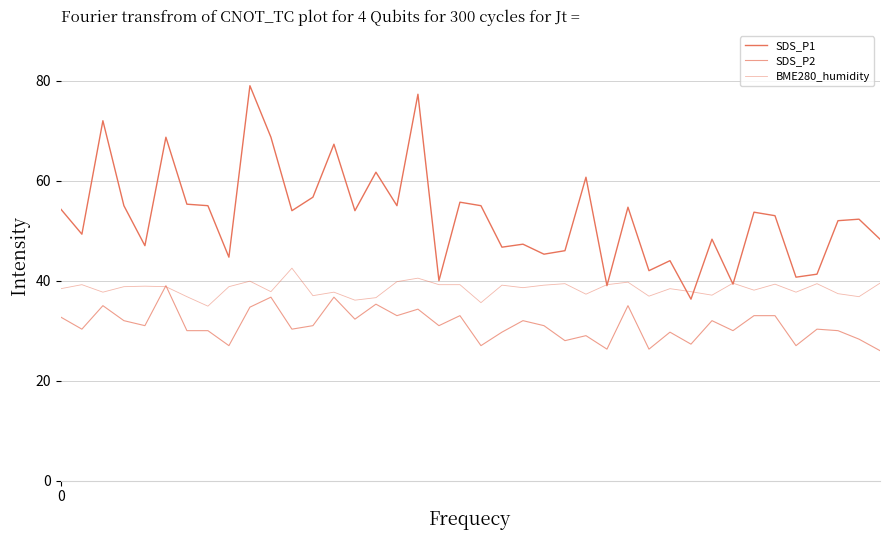

At how many categories does at least one series exceed 40?

36